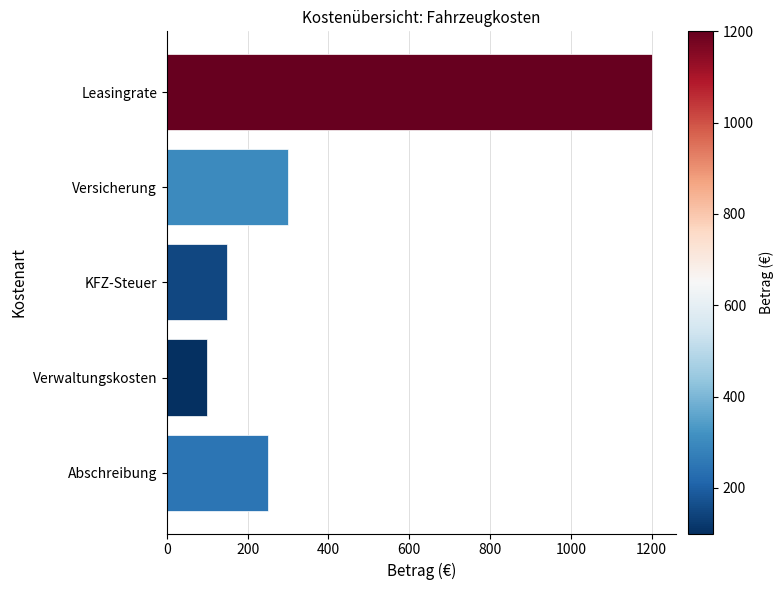

Reading top to bottom, list all the values displayed in this chart.

Leasingrate=1200	Versicherung=300	KFZ-Steuer=150	Verwaltungskosten=100	Abschreibung=250